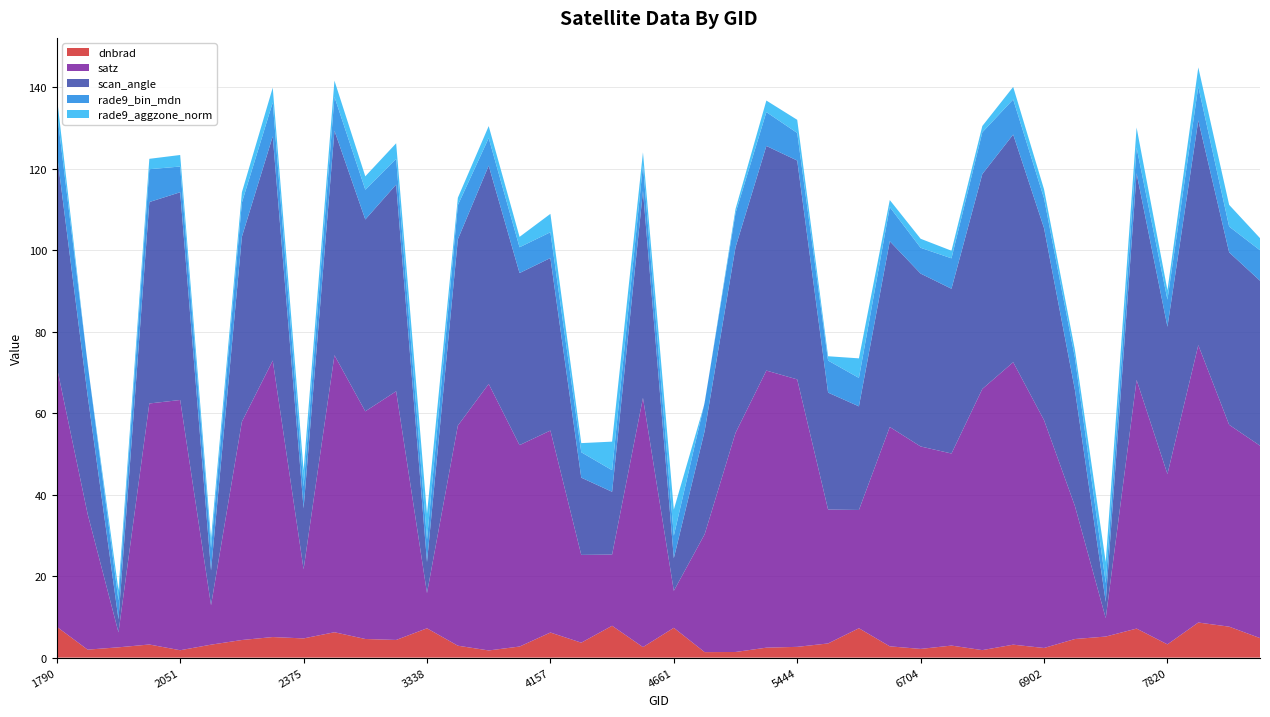

Reading right to left, transcribe all the data shown in this chart.

dnbrad: 4.8	7.6	8.6	3.3	7.1	5.2	4.6	2.4	3.2	1.8	3.0	2.1	2.8	7.2	3.5	2.6	2.4	1.4	1.3	7.3	2.6	7.8	3.7	6.2	2.7	1.8	2.9	7.2	4.3	4.6	6.2	4.7	5.1	4.3	3.2	1.8	3.2	2.5	2.0	7.6
satz: 47.2	49.6	68.1	41.8	61.0	4.5	32.7	55.9	69.3	64.1	47.2	49.7	53.8	29.0	32.9	65.7	68.0	53.8	28.9	9.1	61.2	17.5	21.5	49.6	49.4	65.4	54.0	8.6	61.0	55.9	68.0	17.0	67.9	53.6	9.7	61.4	59.2	3.7	33.3	63.8
scan_angle: 40.5	42.3	55.2	36.1	50.7	4.0	28.5	47.1	55.9	52.8	40.4	42.4	45.6	25.4	28.7	53.7	55.1	45.6	25.4	8.0	50.8	15.4	19.0	42.3	42.2	53.6	45.7	7.6	50.7	47.1	55.1	15.0	55.1	45.4	8.5	51.0	49.4	3.2	29.1	52.6
rade9_bin_mdn: 7.5	6.3	8.3	6.7	6.3	4.6	7.9	7.3	8.6	10.3	7.5	6.3	8.4	7.0	7.9	6.8	8.3	8.4	7.0	5.5	6.3	5.3	6.2	6.3	6.3	6.8	8.4	5.5	6.3	7.3	8.3	5.3	8.3	8.4	5.5	6.3	8.1	4.6	7.9	10.3
rade9_aggzone_norm: 3.0	5.3	4.7	2.3	4.9	5.2	1.9	2.2	3.1	1.5	1.9	2.2	1.7	4.8	1.1	3.2	2.8	1.0	-0.1	6.4	3.1	7.0	2.2	4.5	2.6	2.9	1.8	6.3	3.8	3.3	4.0	4.0	3.6	2.5	2.3	2.8	2.5	2.5	-0.2	3.6